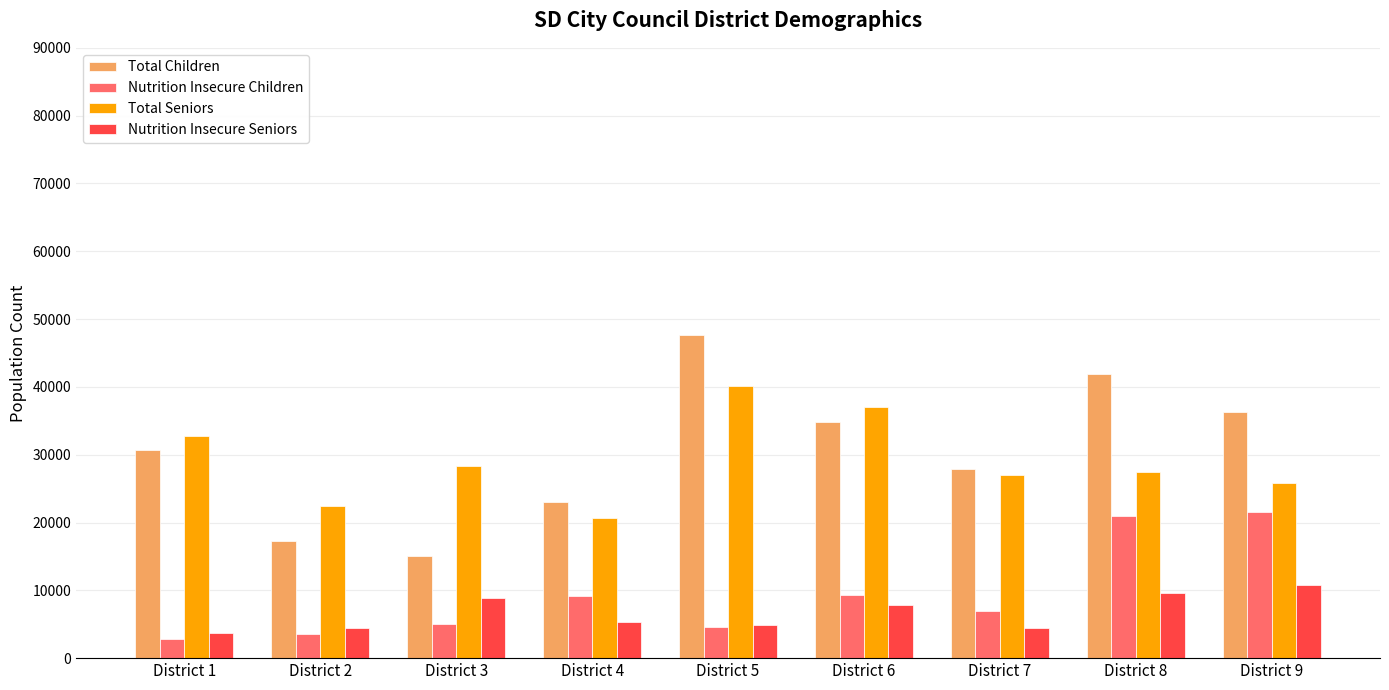

What is the smallest value displayed?

2883.0